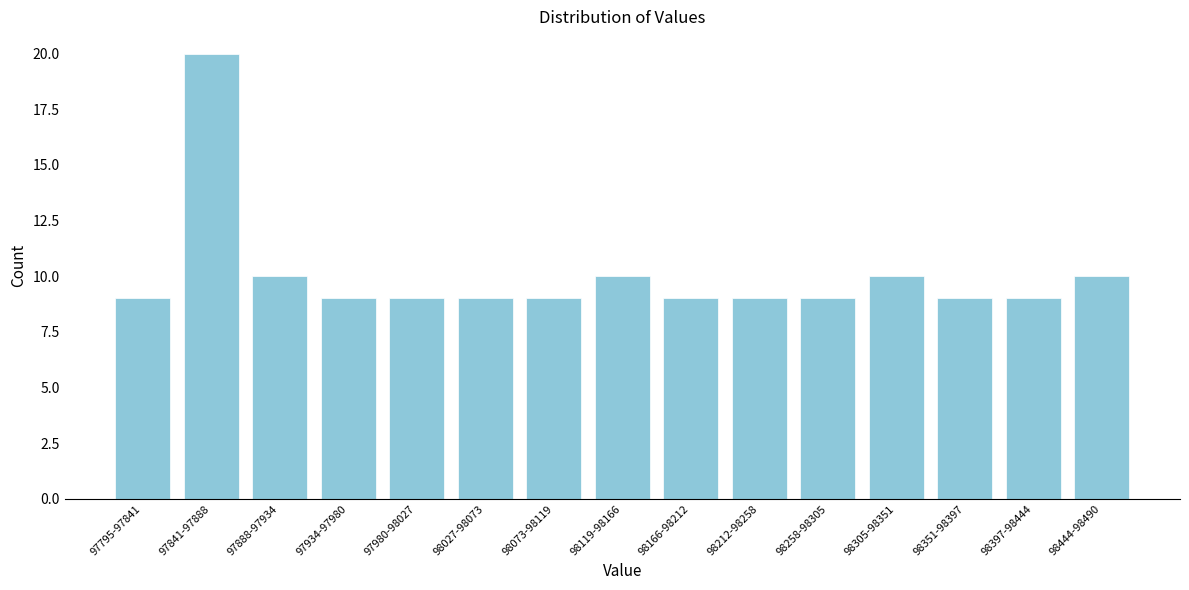

Reading left to right, what are all the values shown in this chart?

9	20	10	9	9	9	9	10	9	9	9	10	9	9	10